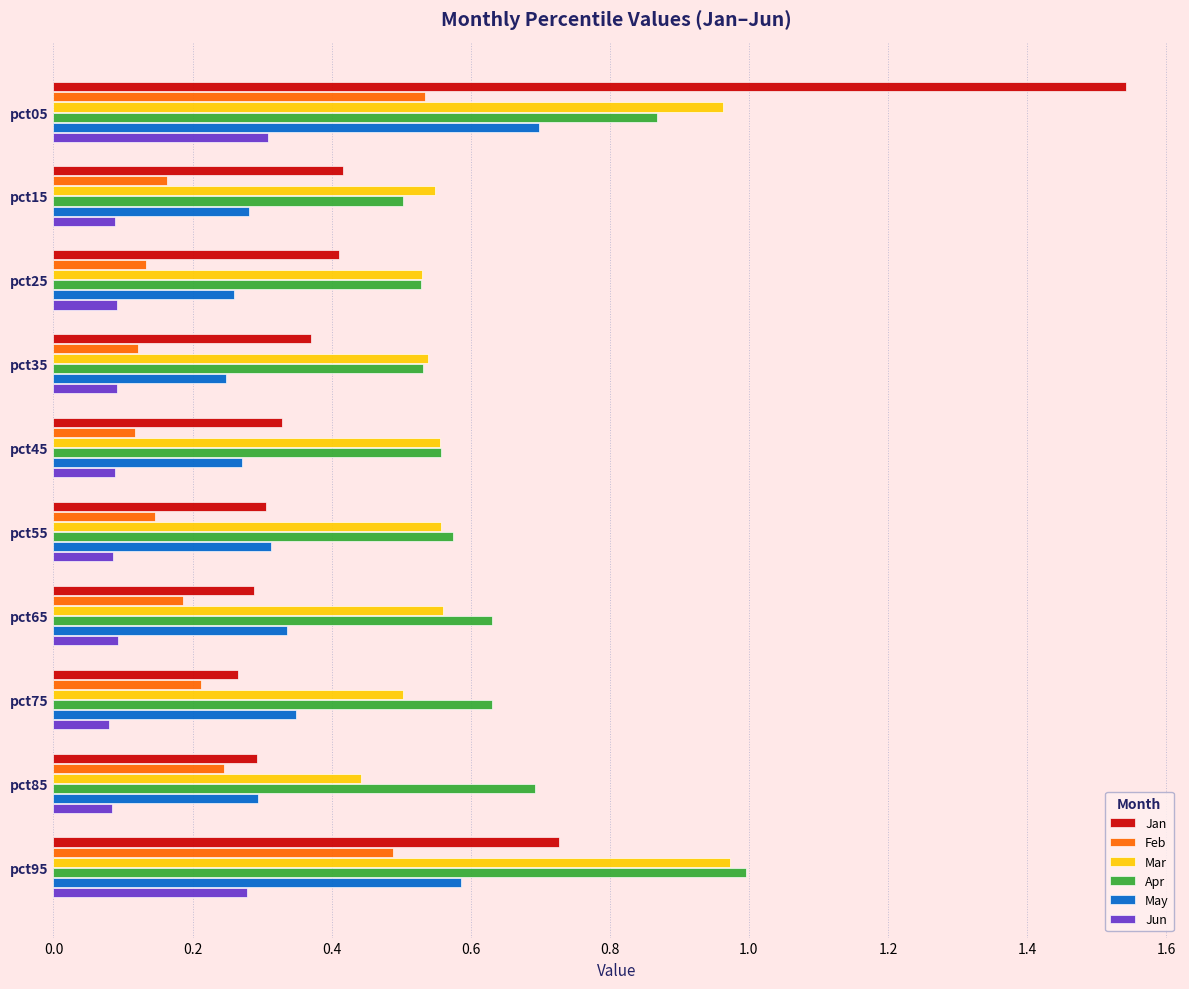

At which category is the sum across all series the highest?

pct05